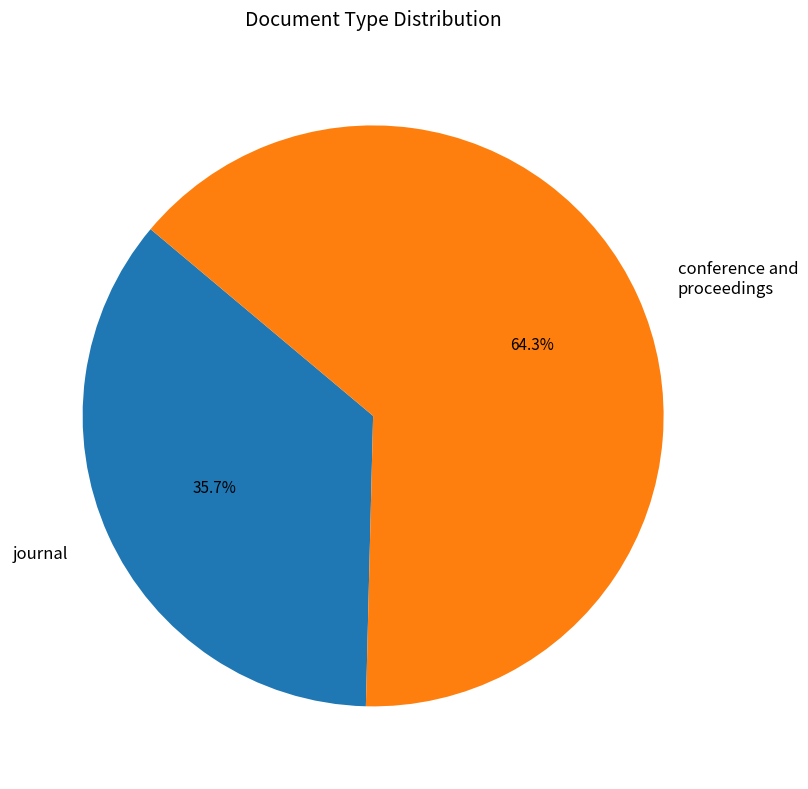

Is there a majority slice in this chart?

Yes